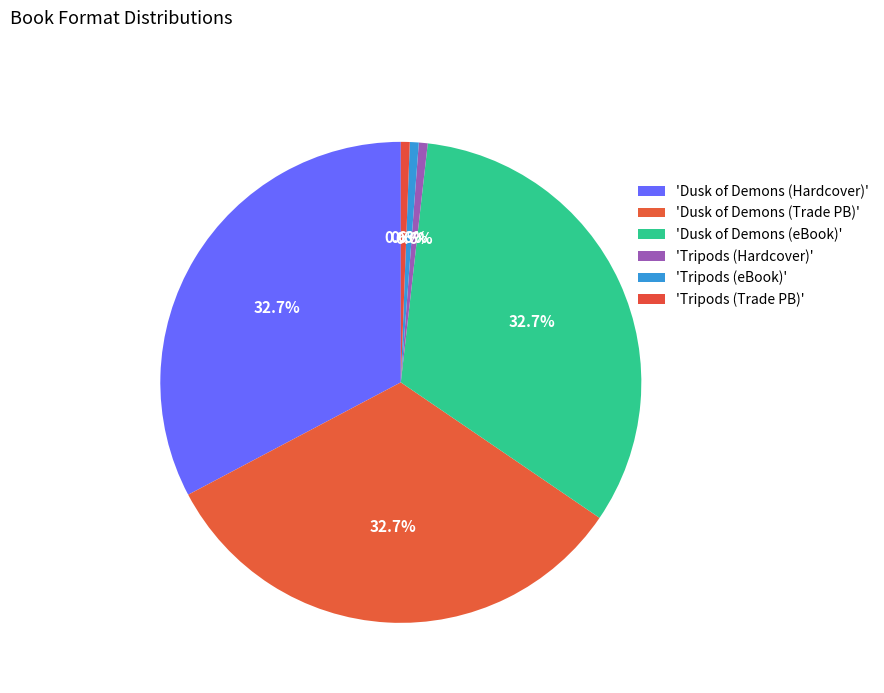

Count the number of slices in the pie.

6